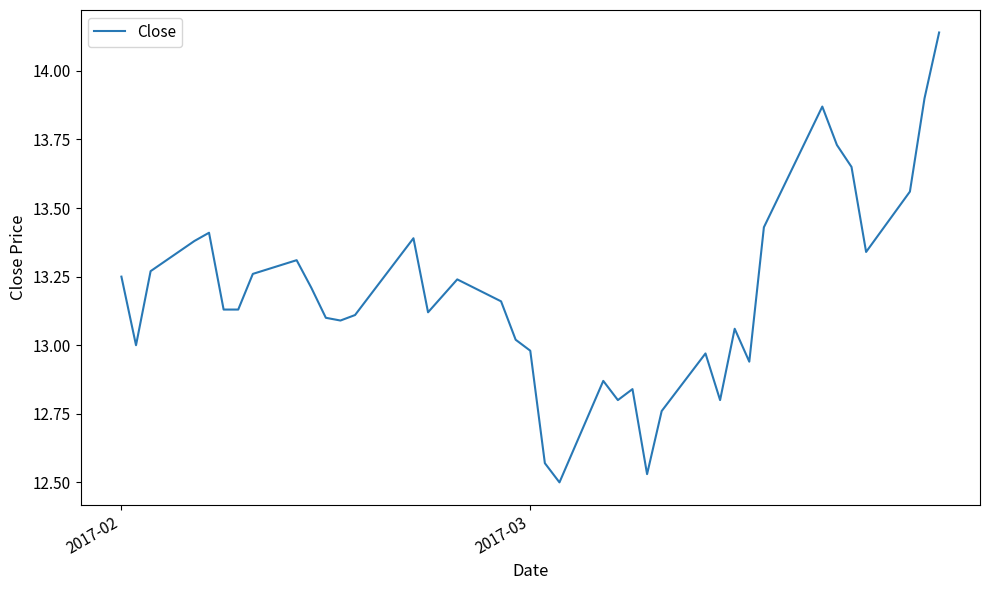

What is the difference between the maximum and minimum values?

1.6